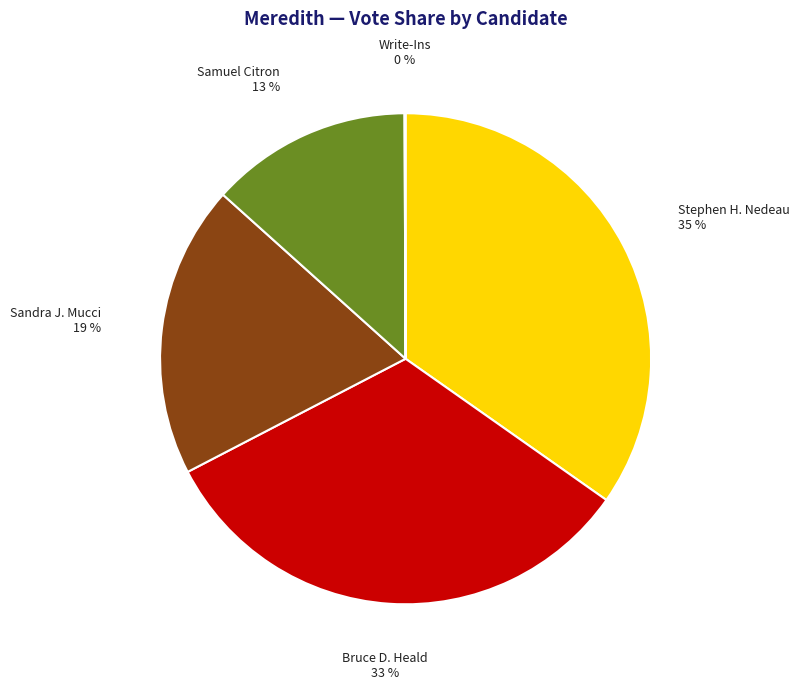

To the nearest percent, what is the average slice percentage?

20%